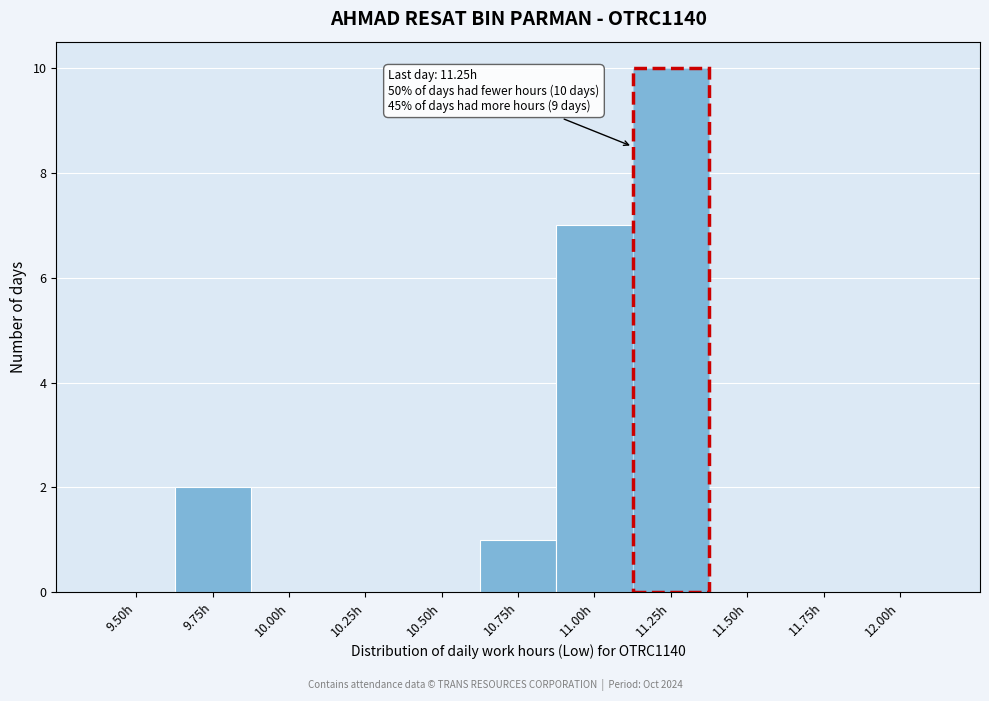

Reading left to right, extract all data points from this chart.

9.50h=0	9.75h=2	10.00h=0	10.25h=0	10.50h=0	10.75h=1	11.00h=7	11.25h=10	11.50h=0	11.75h=0	12.00h=0